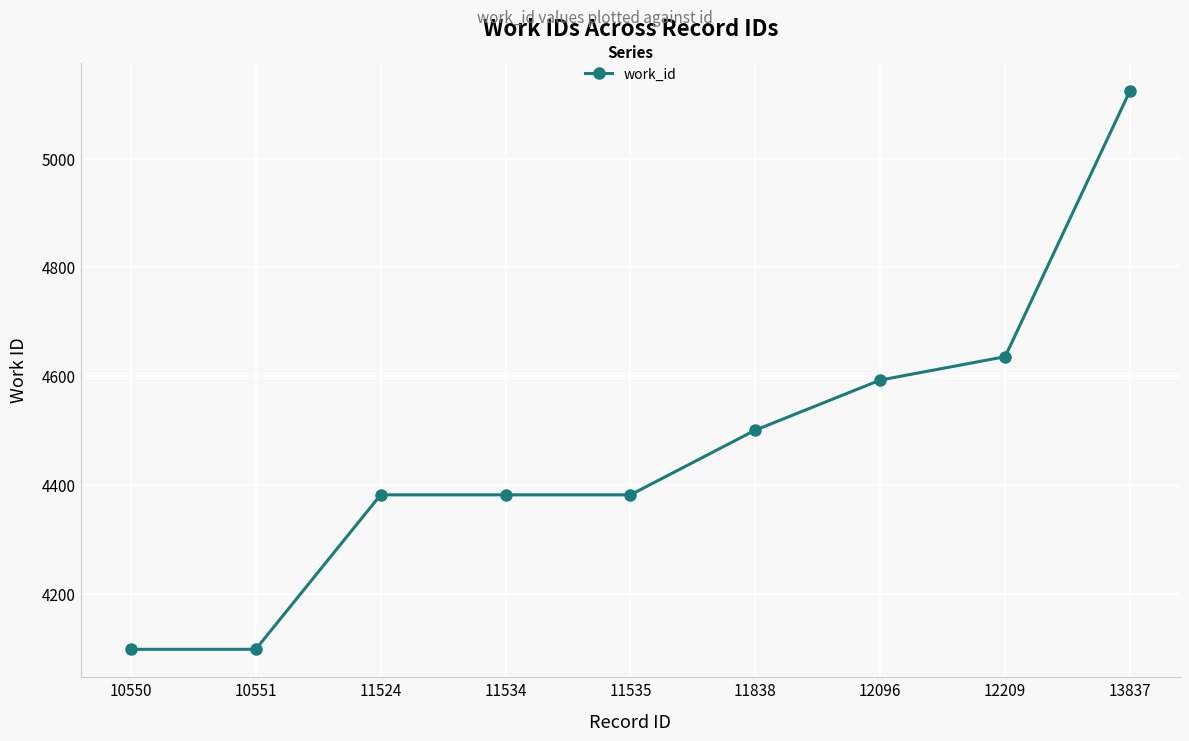

What is the change in value from 10550 to 13837?

+1027